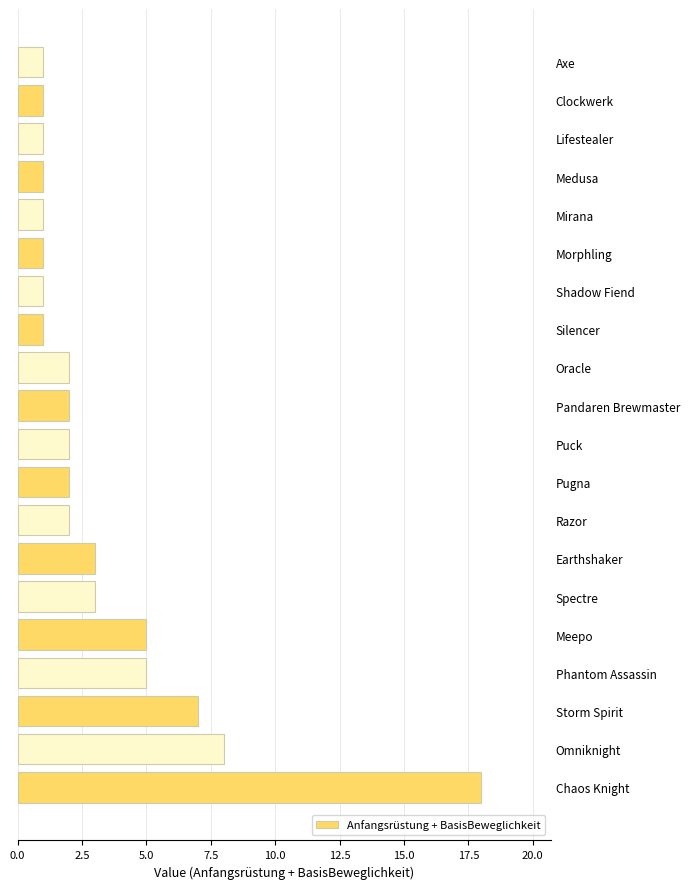

What is the maximum value shown in the chart?

18